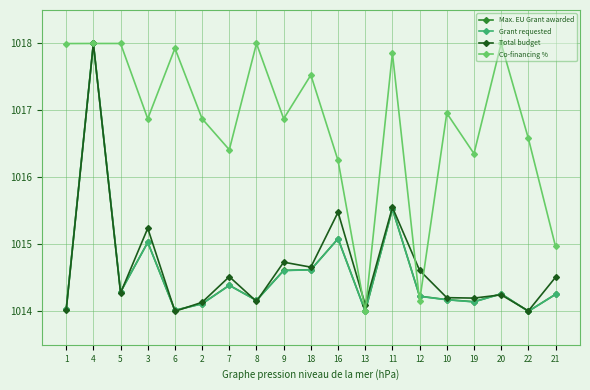

Which category has the highest value in the Max. EU Grant awarded series?

4